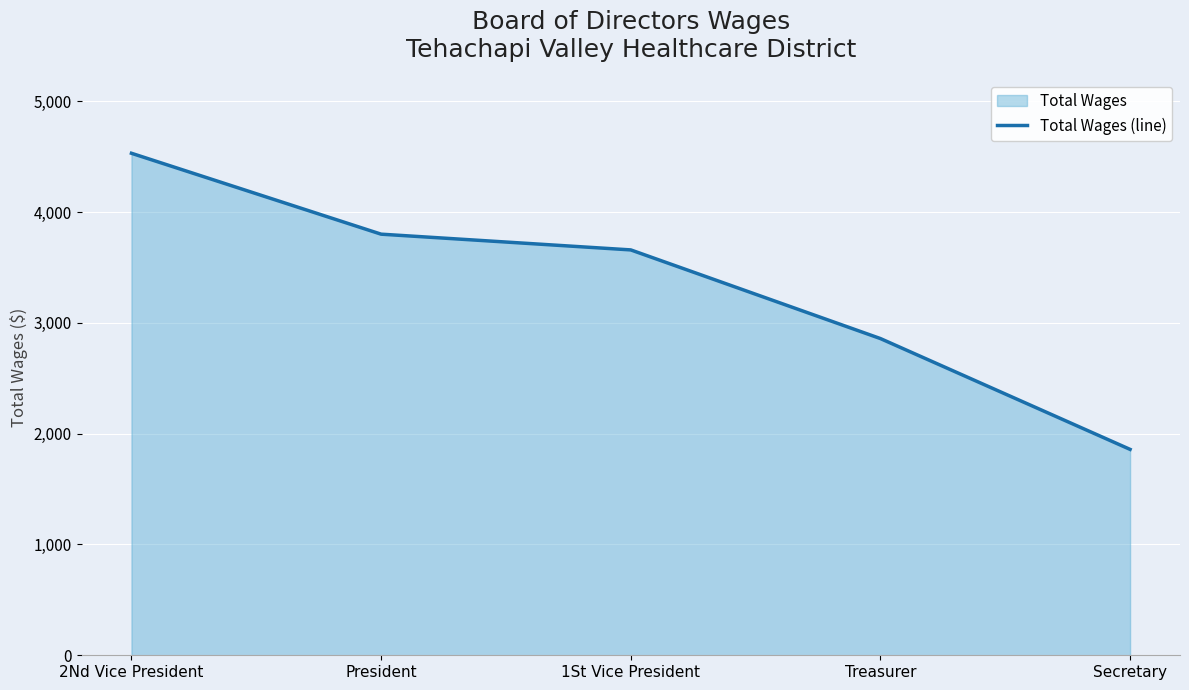

Rank the categories by value from highest to lowest.

2Nd Vice President, President, 1St Vice President, Treasurer, Secretary